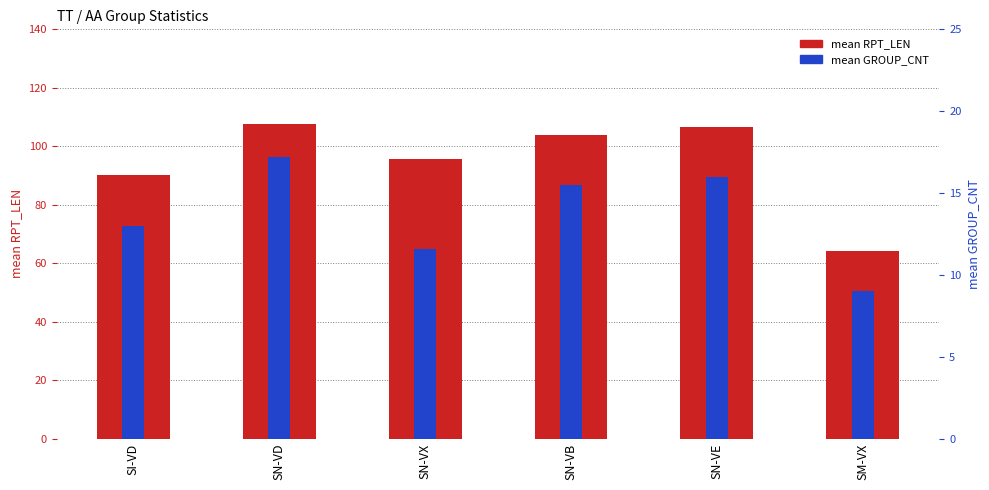

What is the label of the 4th bar from the right?

SN-VX